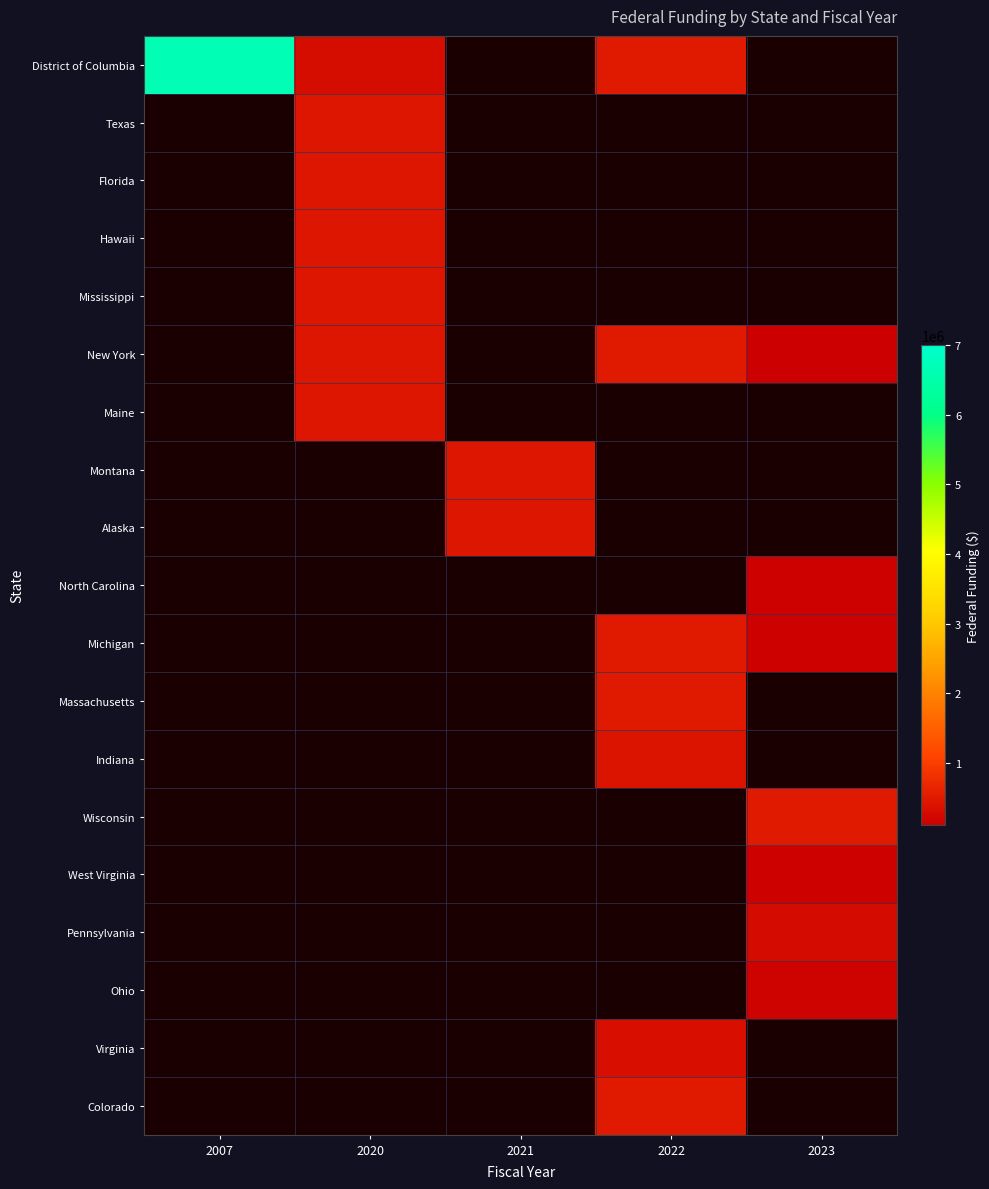

Which label corresponds to the smallest value in the chart?

2021